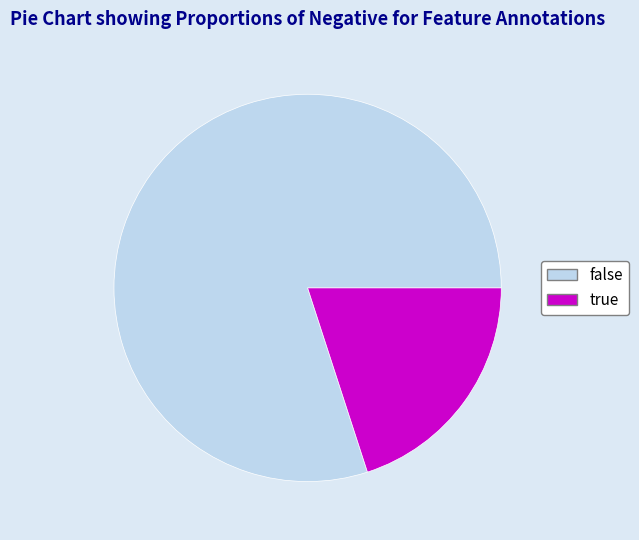

Count the number of slices in the pie.

2